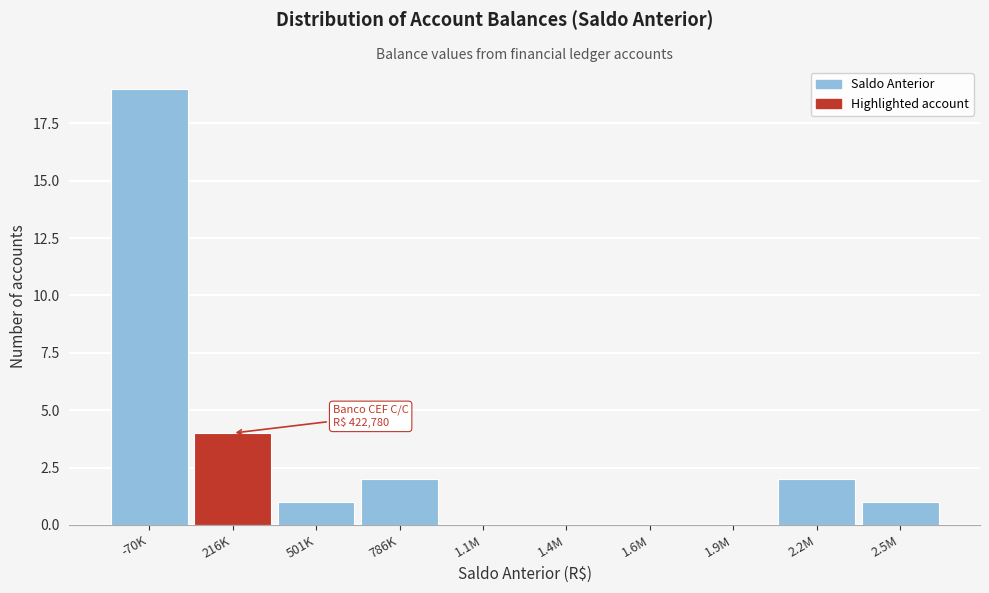

Reading right to left, transcribe all the data shown in this chart.

2.5M=1	2.2M=2	1.9M=0	1.6M=0	1.4M=0	1.1M=0	786K=2	501K=1	216K=4	-70K=19